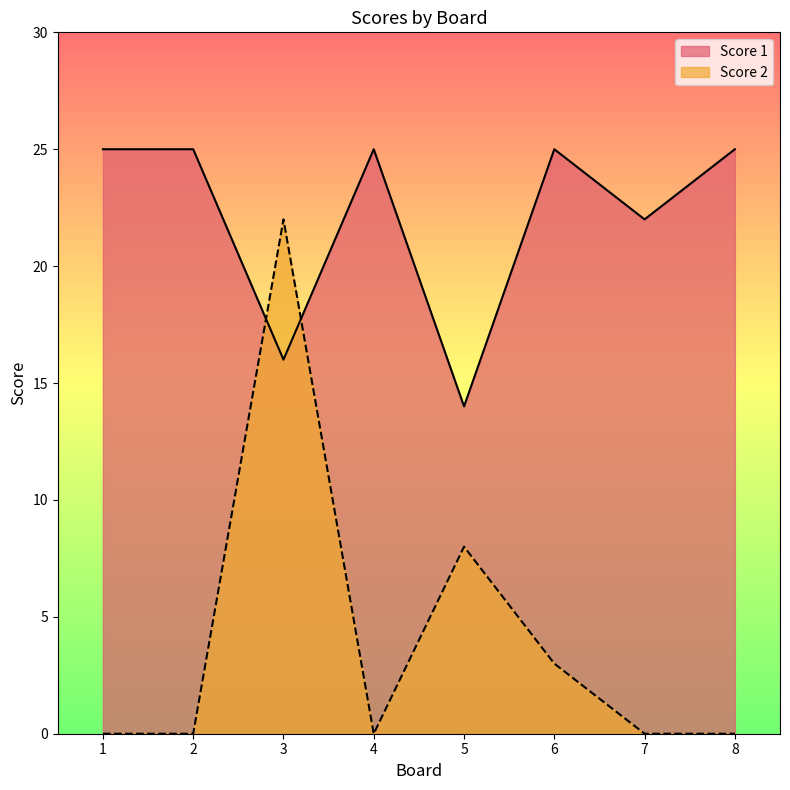

Between which two adjacent categories do Score 1 and Score 2 first intersect?

2 and 3